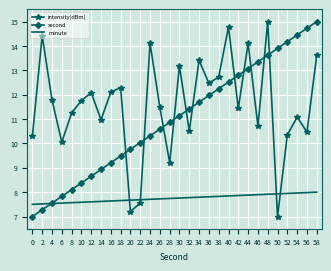

True or false: intensity(dBm) has a value of 14.4 at 2.

True